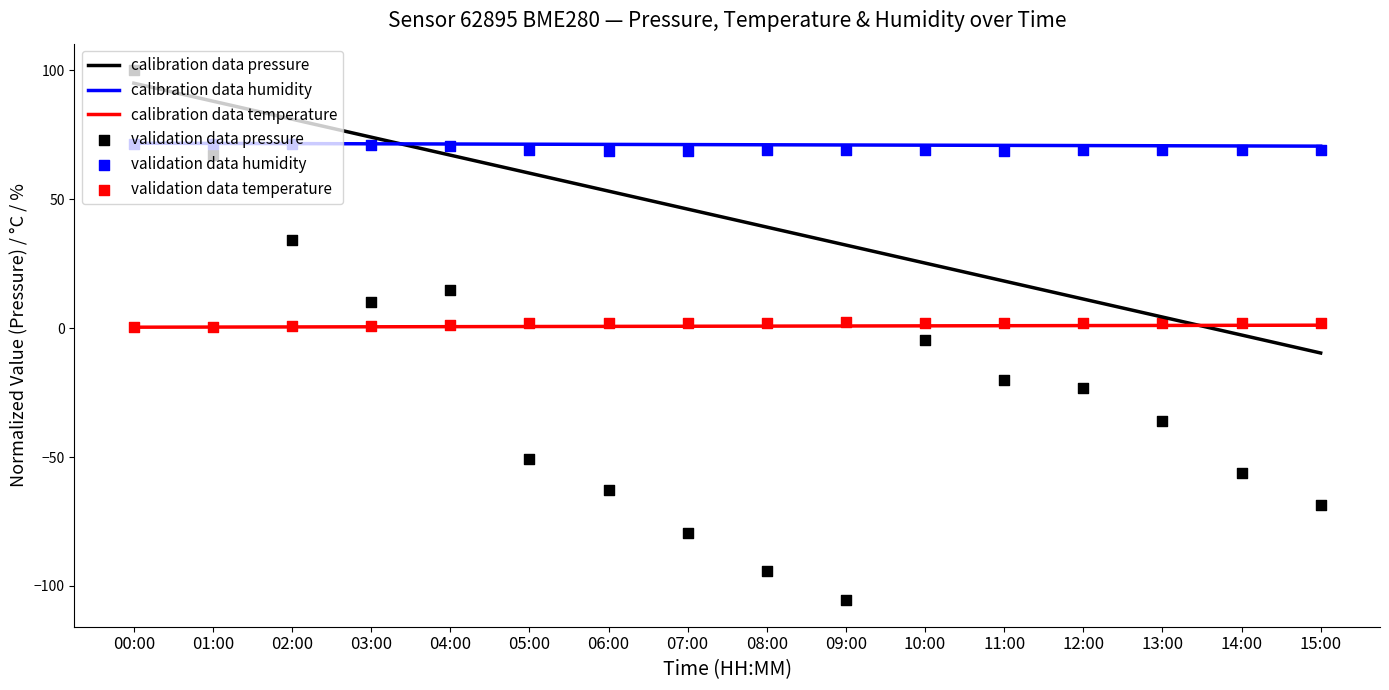

Is the value of validation data humidity at 13:00 greater than the value of validation data temperature at 15:00?

Yes